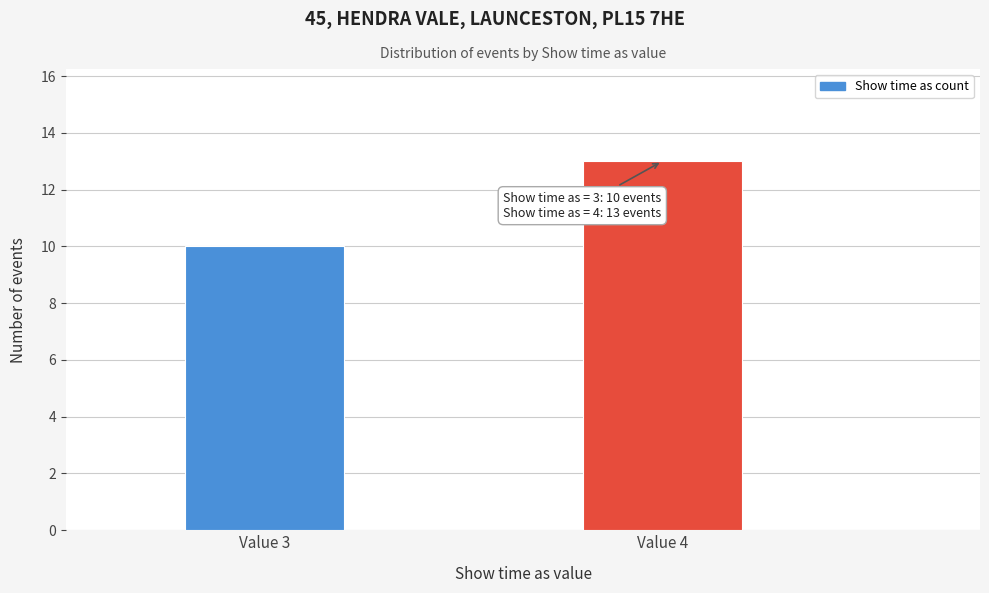

Reading left to right, list all the values displayed in this chart.

Value 3=10	Value 4=13